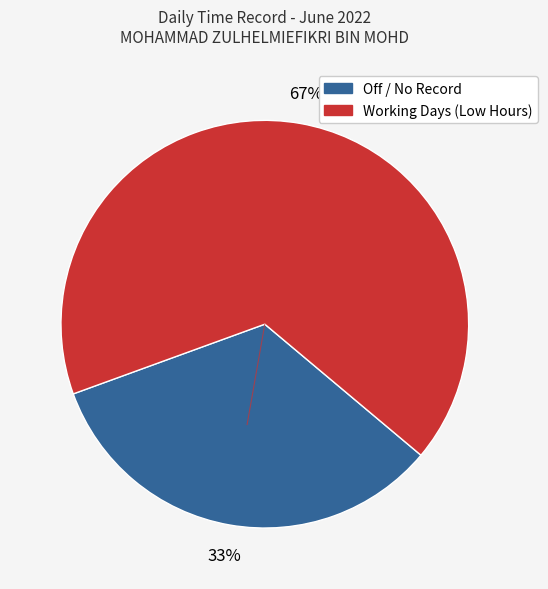

To the nearest percent, what is the average slice percentage?

50%